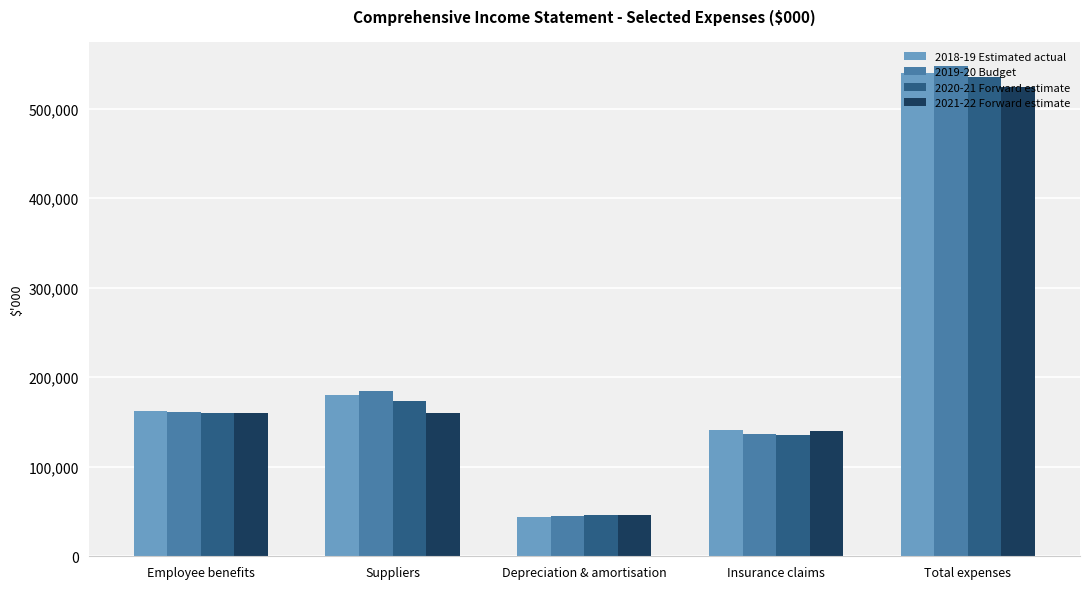

Which series has the widest spread of values?

2019-20 Budget